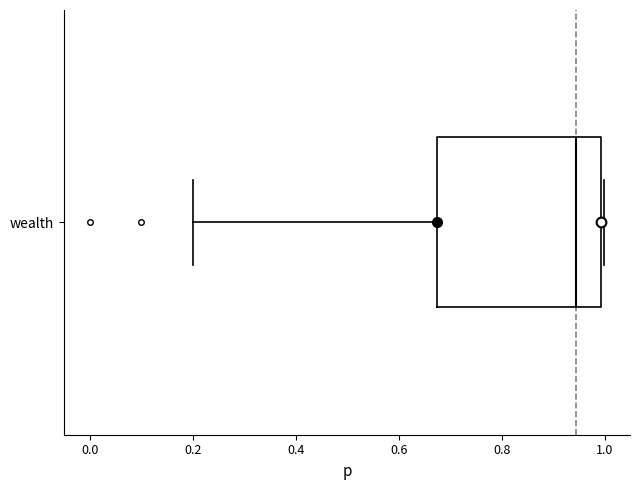

Transcribe this box plot: give where the median line is, the range the box spans, and where the two whiskers end, as read against the x-axis. The values are not printed on the chart, so give them approximately, as read against the axis.

median 0.94, box 0.68 to 1.00, whiskers 0.20 to 1.00 (just right of the box's right edge)